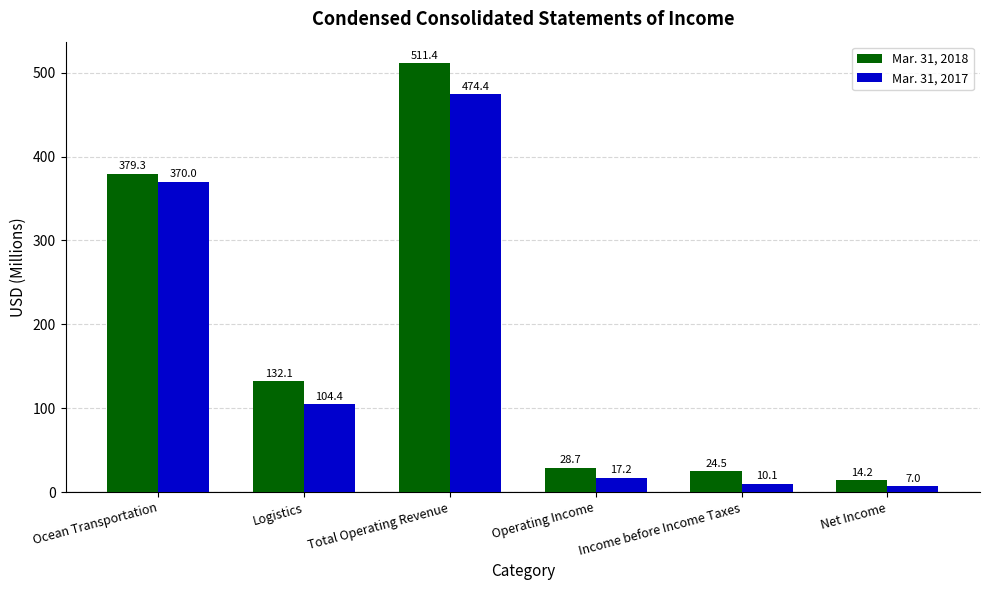

Which series has the largest total across all categories?

Mar. 31, 2018